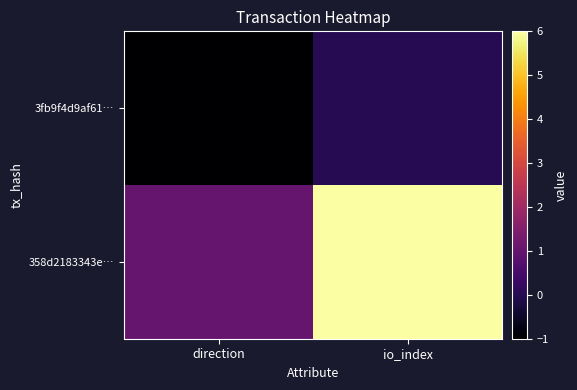

Count the number of data series in this chart.

2